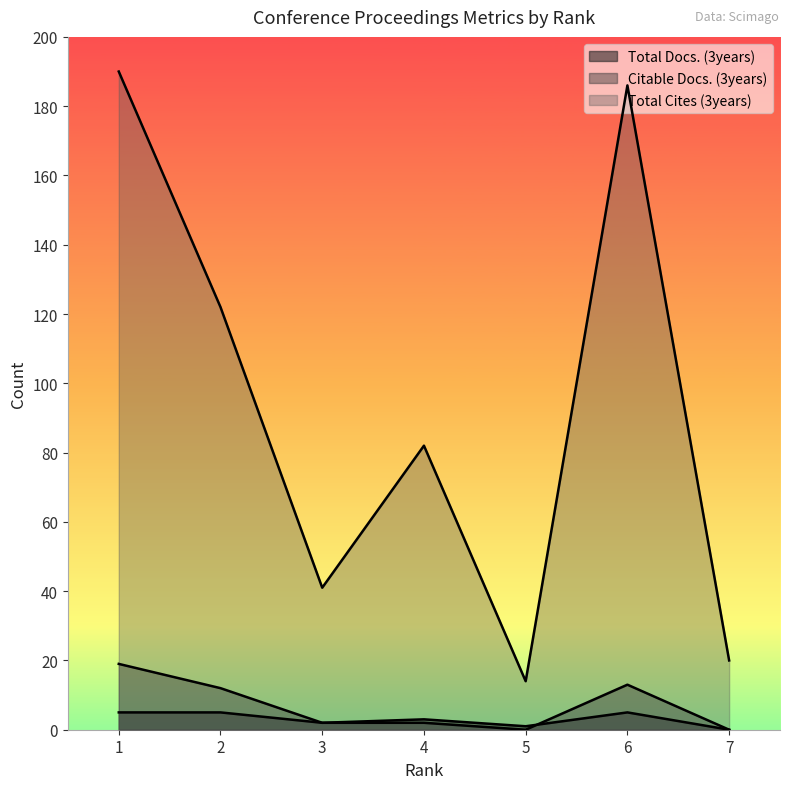

What is the difference between the maximum and minimum values in the Total Docs. (3years) series?

5